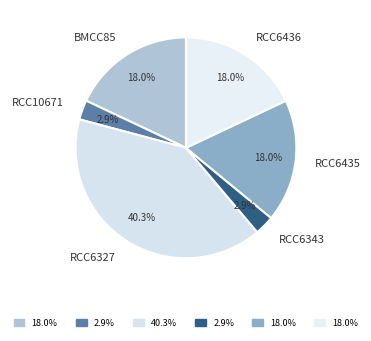

How many segments does this pie chart have?

6